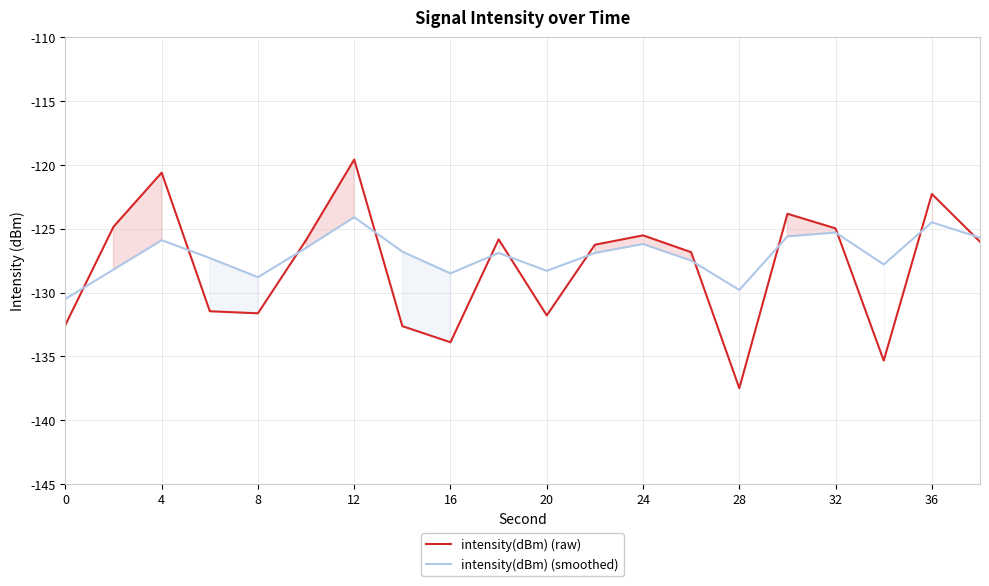

True or false: intensity(dBm) (raw) has a value of -131.6 at 8.

True